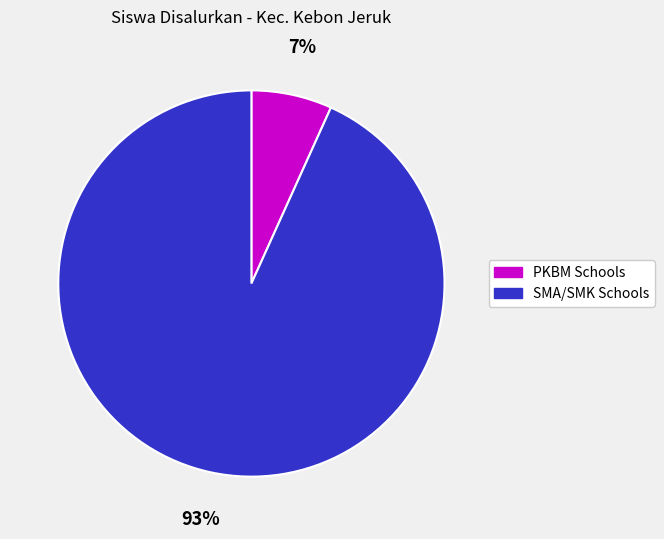

To the nearest percent, what is the difference between the largest and smallest slice percentages?

86%